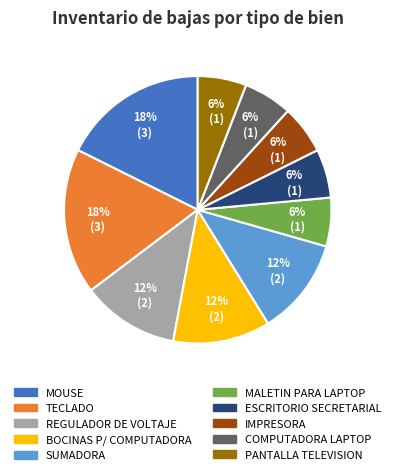

What percentage is the REGULADOR DE VOLTAJE slice, to the nearest percent?

12%